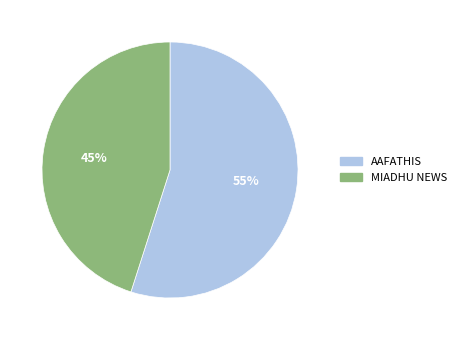

True or false: MIADHU NEWS accounts for 45% of the total.

True